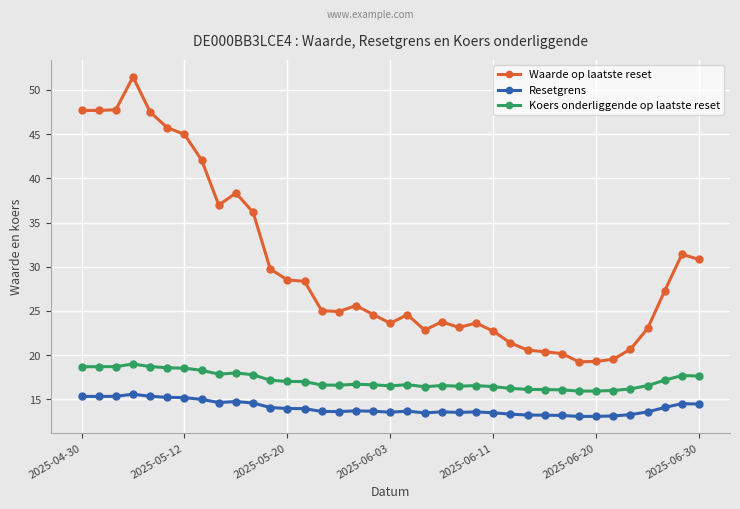

What is the maximum value for Waarde op laatste reset?

51.5